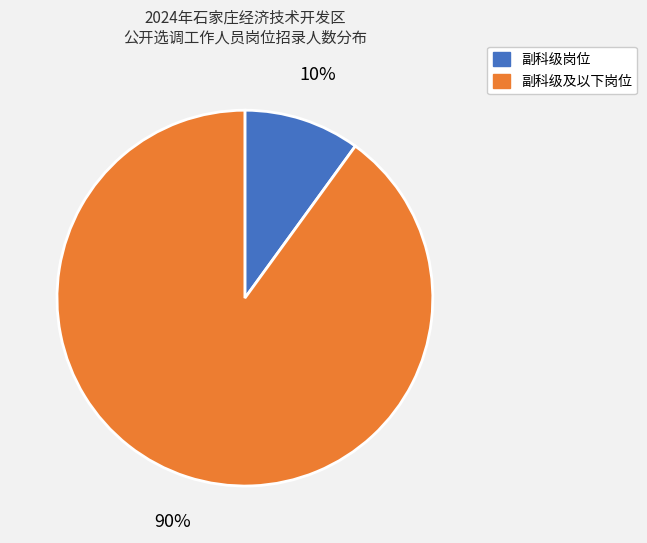

To the nearest percent, what is the difference between the largest and smallest slice percentages?

80%